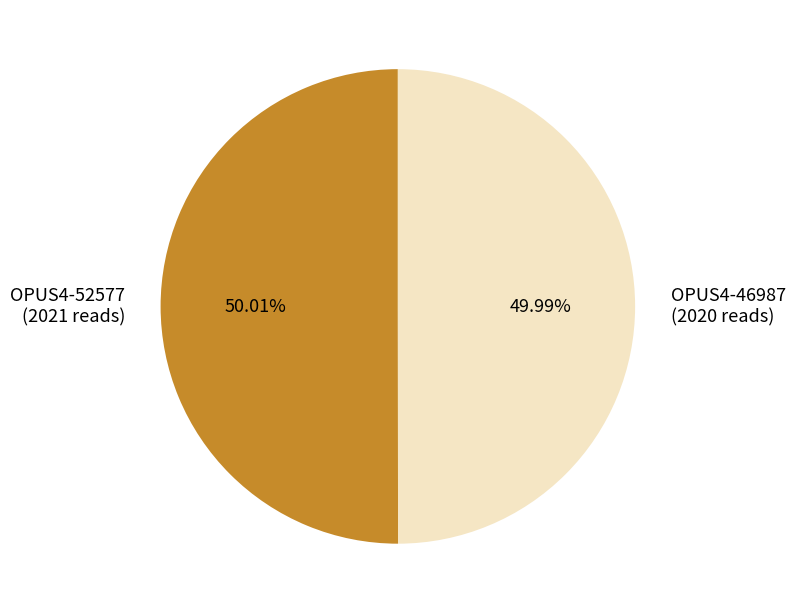

What portion of the pie excludes OPUS4-46987?

50.0%